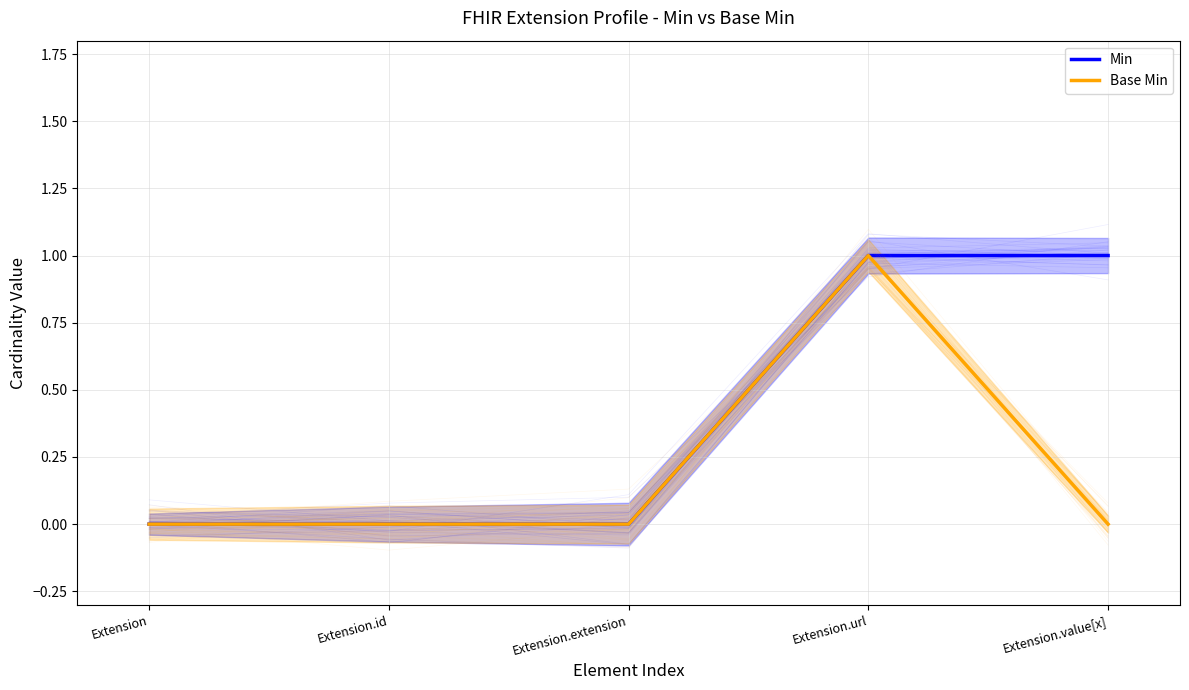

The value of Min at Extension.value[x] is 1. True or false?

True